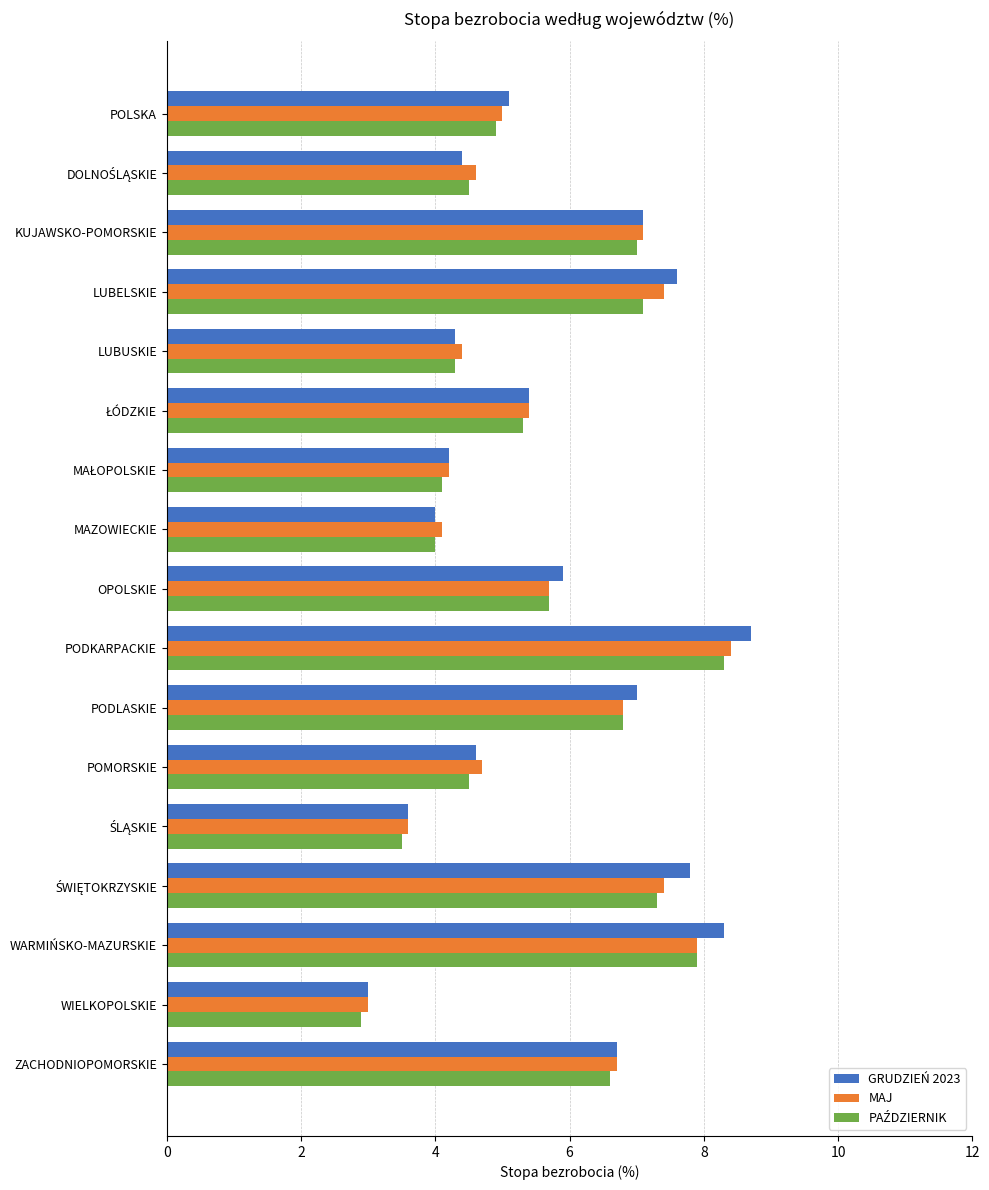

What is the difference between the MAJ values at OPOLSKIE and PODKARPACKIE?

2.7